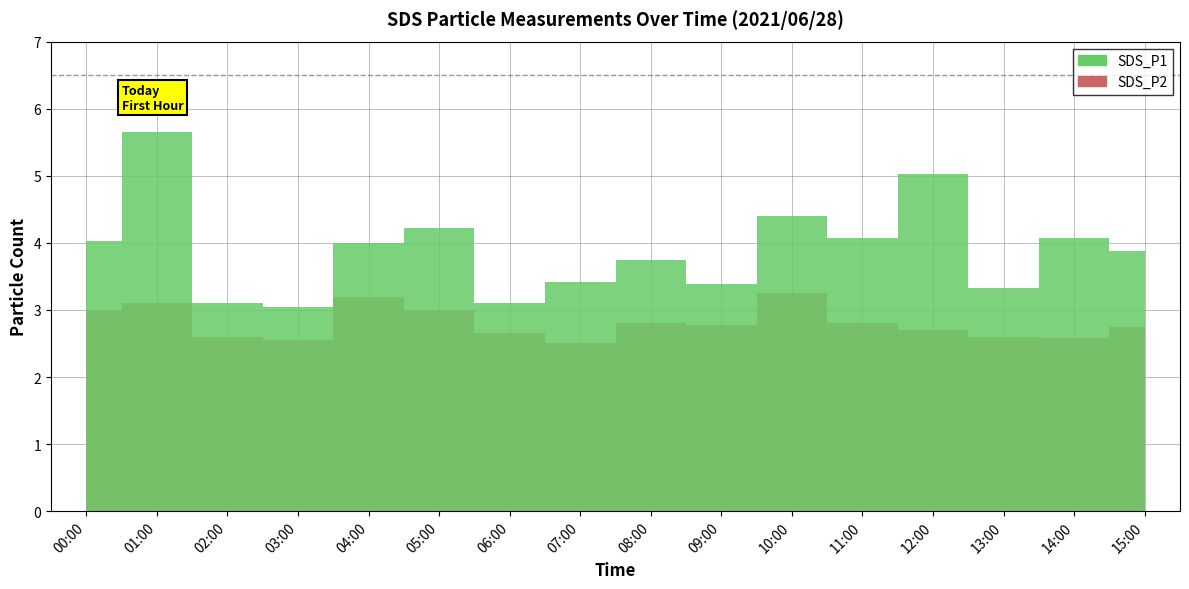

Is the value of SDS_P1 at 08:00 greater than the value of SDS_P2 at 04:00?

Yes